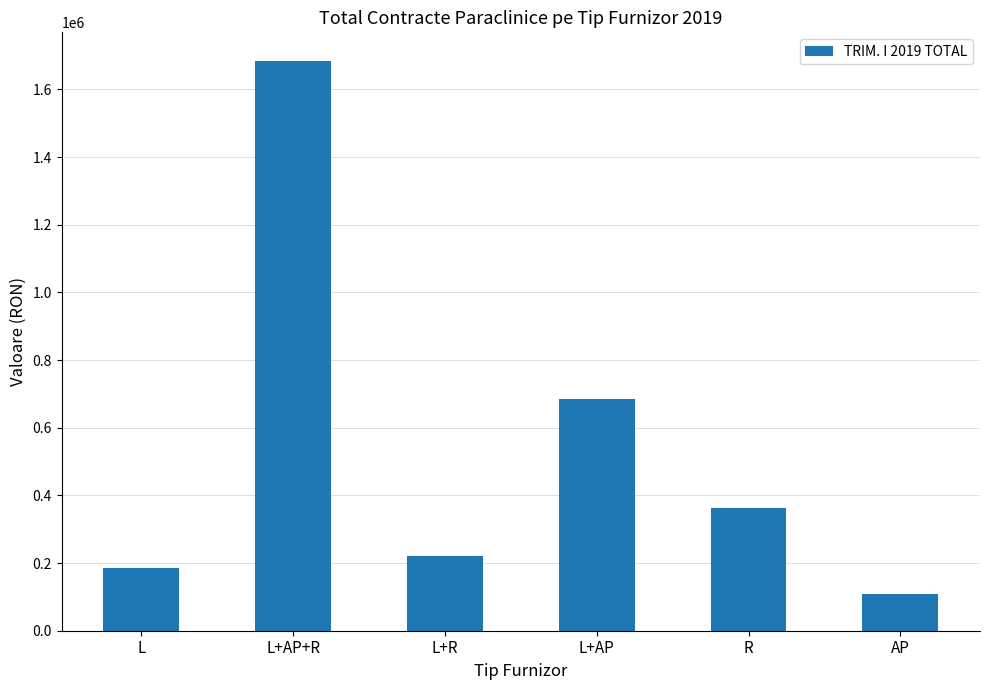

Does the chart contain stacked bars?

No